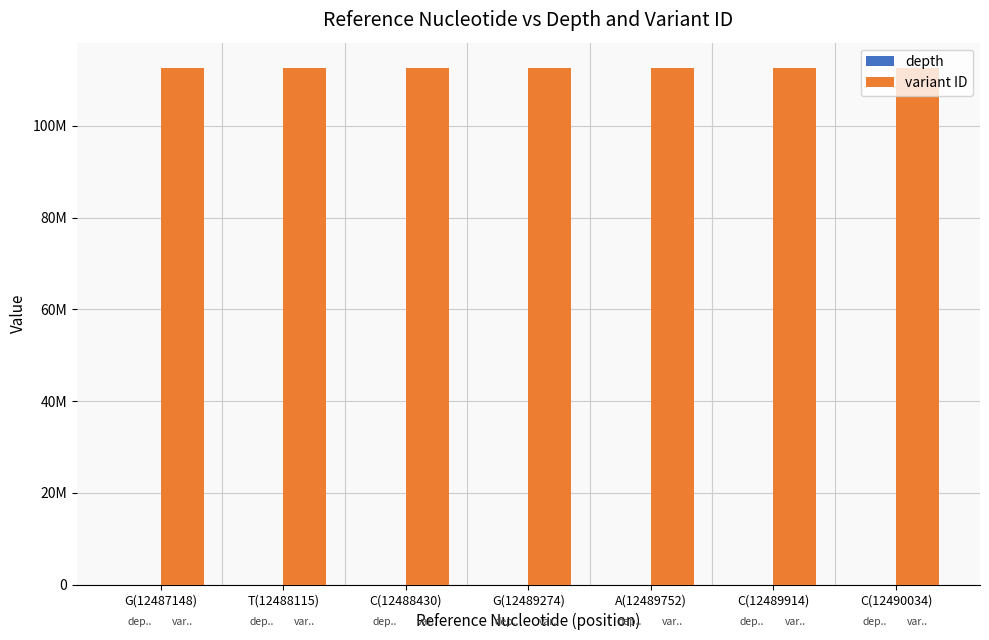

Reading left to right, extract all data points from this chart.

depth: G(12487148)=18	T(12488115)=11	C(12488430)=13	G(12489274)=28	A(12489752)=19	C(12489914)=26	C(12490034)=15
variant ID: G(12487148)=112505098	T(12488115)=112505100	C(12488430)=112505102	G(12489274)=112505104	A(12489752)=112505108	C(12489914)=112505110	C(12490034)=112505112